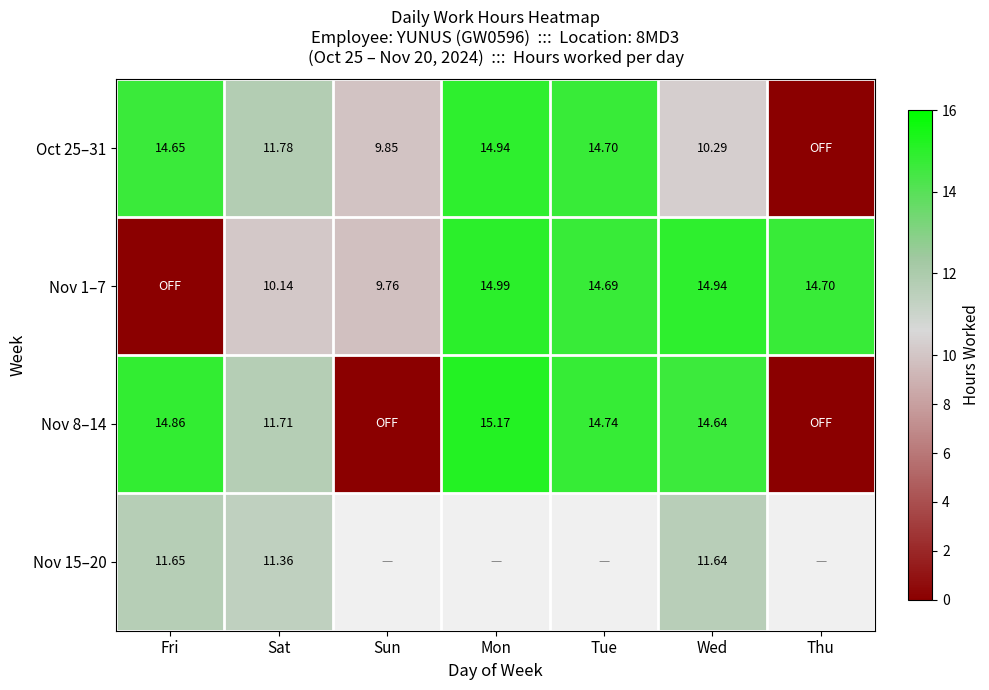

How many values in Nov 15–20 are above zero?

3